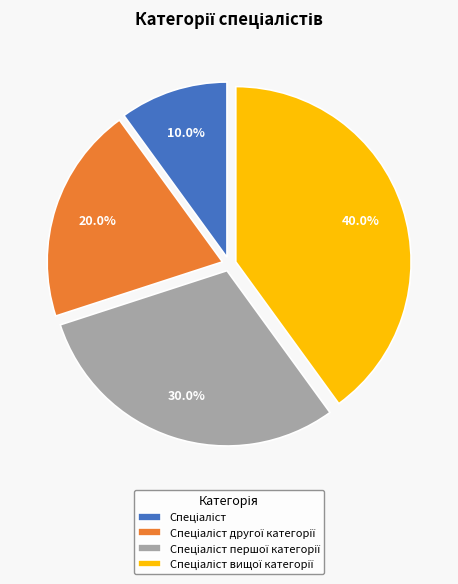

Is there any slice that represents more than half of the pie?

No